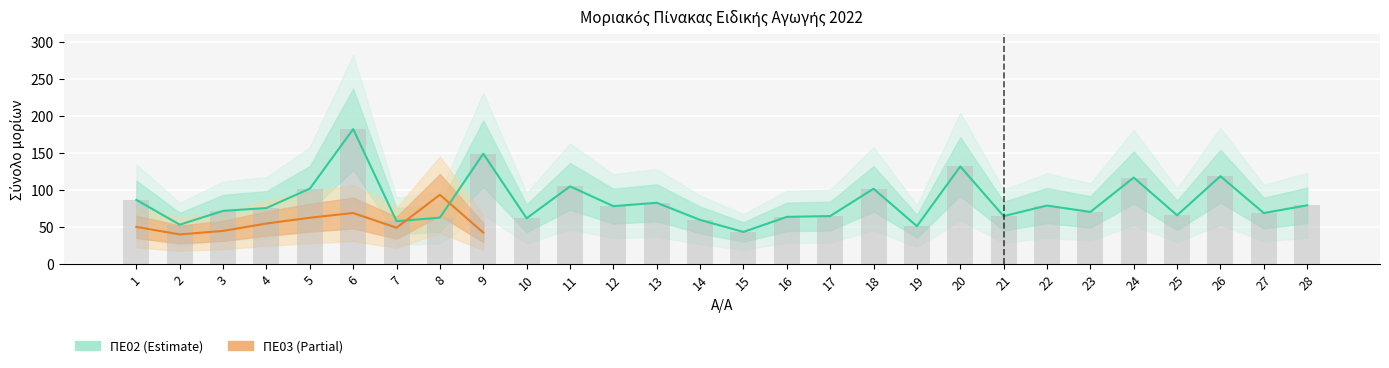

At which label does ΠΕ02 reach its peak?

6